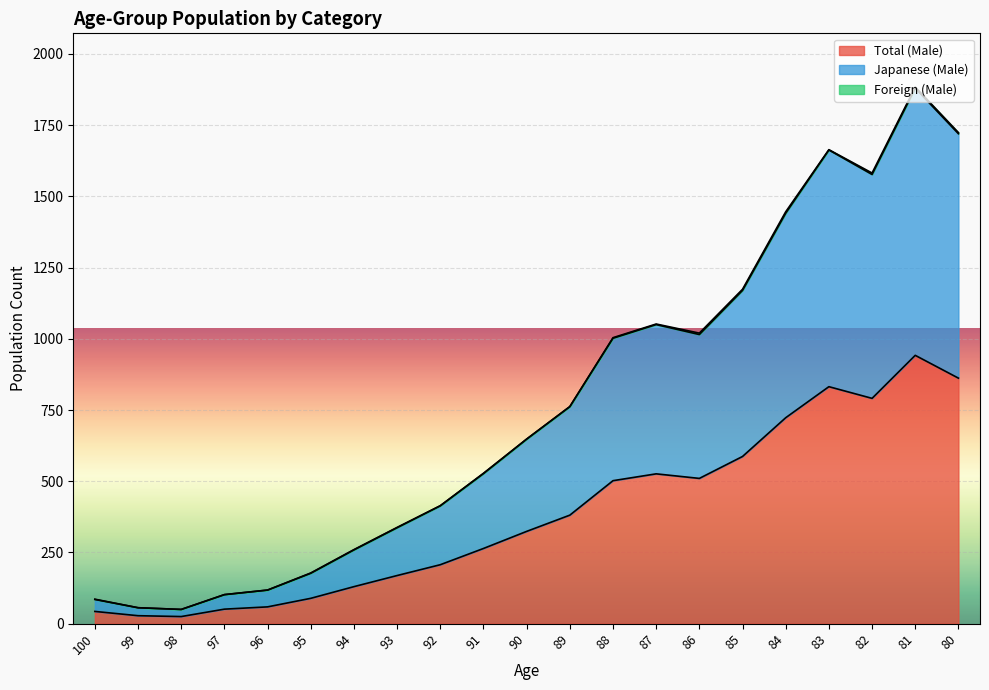

True or false: Total (Male) has a value of 324 at 90.

True